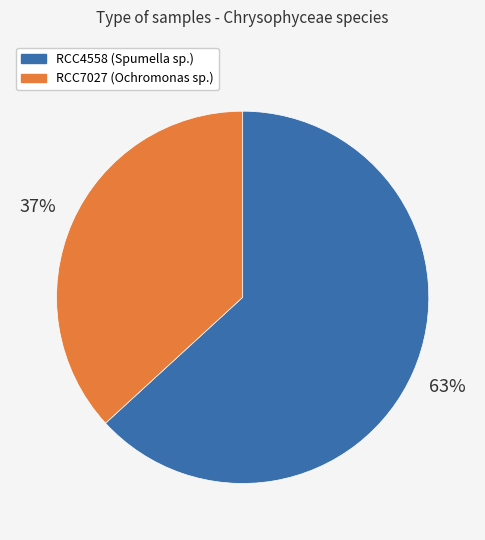

Is the sum of RCC4558 (Spumella sp.) and RCC7027 (Ochromonas sp.) greater than half?

Yes